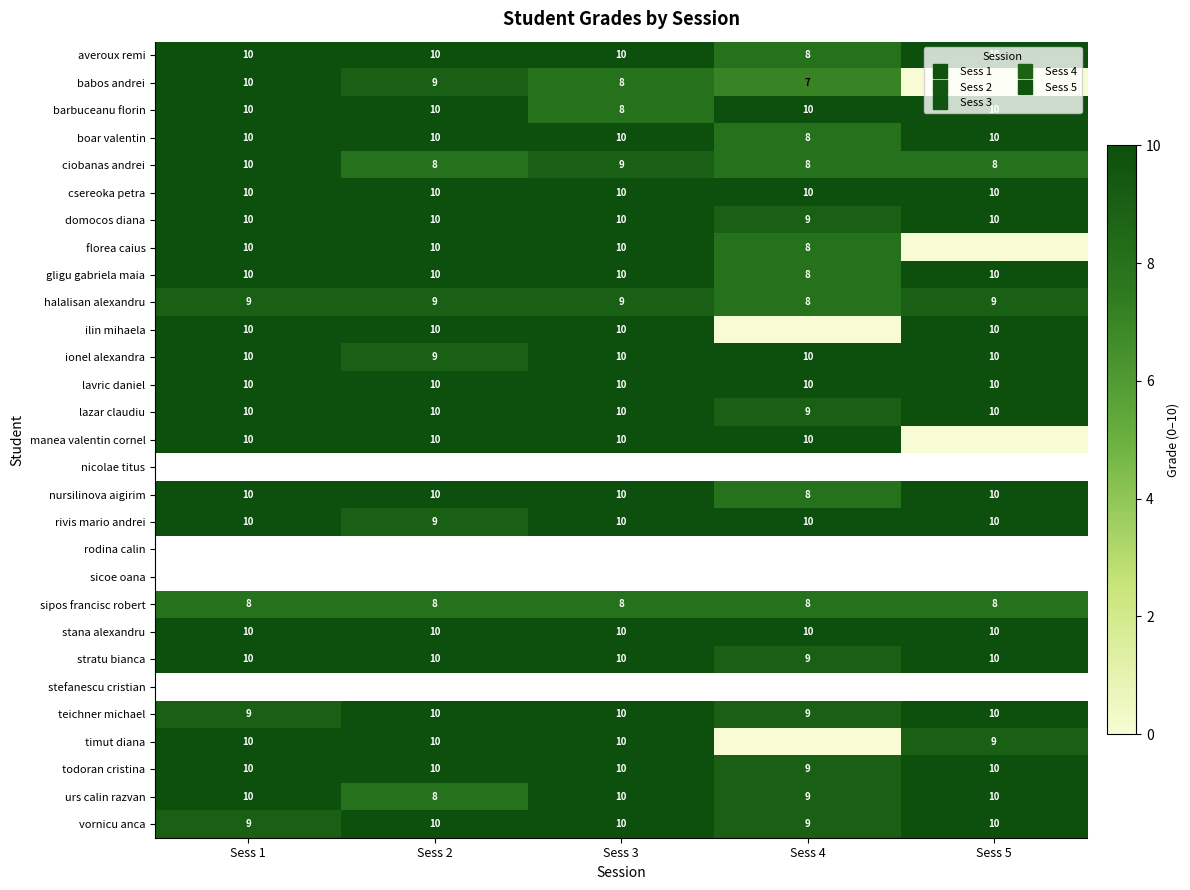

Which category has the highest value across all series?

Sess 1